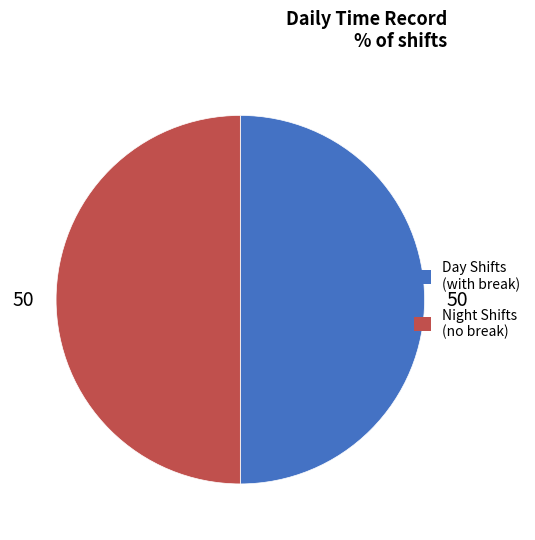

Approximately how many times larger is the value at Night Shifts (no break) compared to Day Shifts (with break)?

1.0